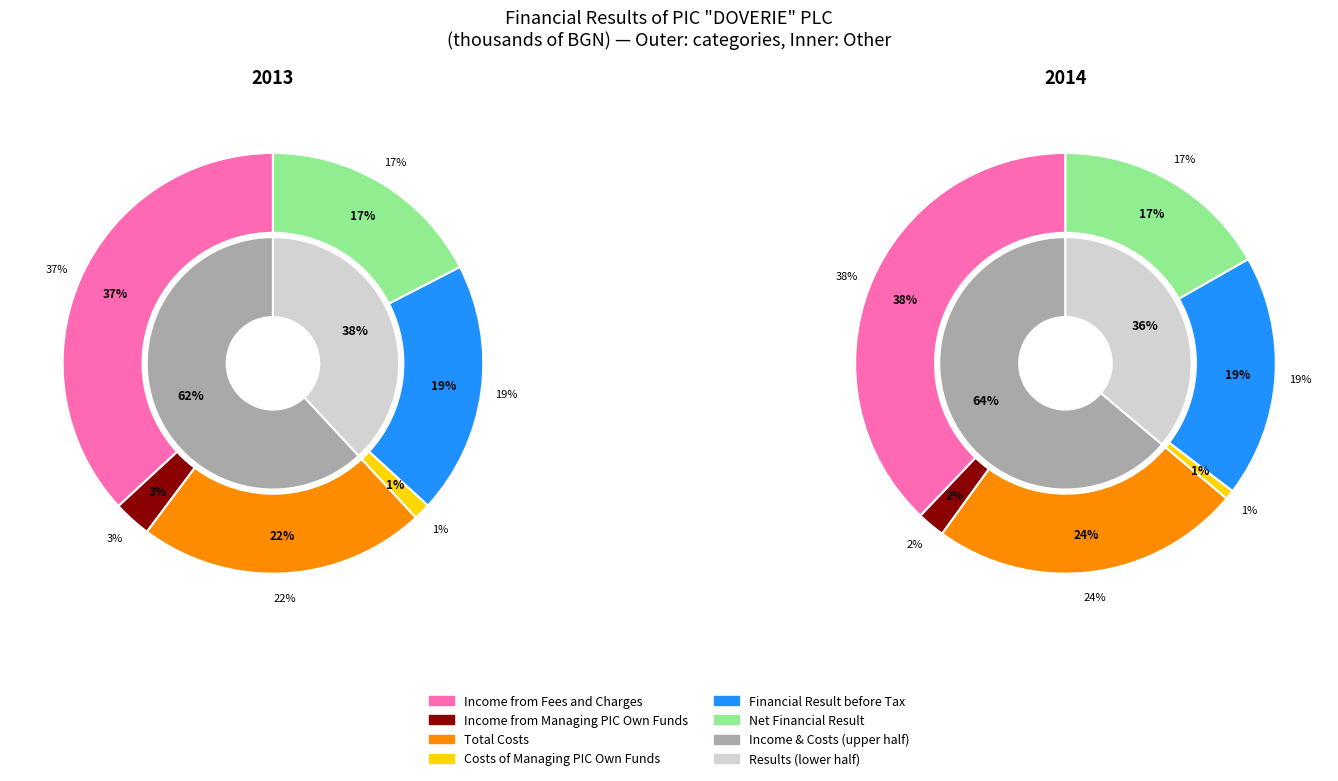

Which slice is the largest?

Income from Fees and Charges